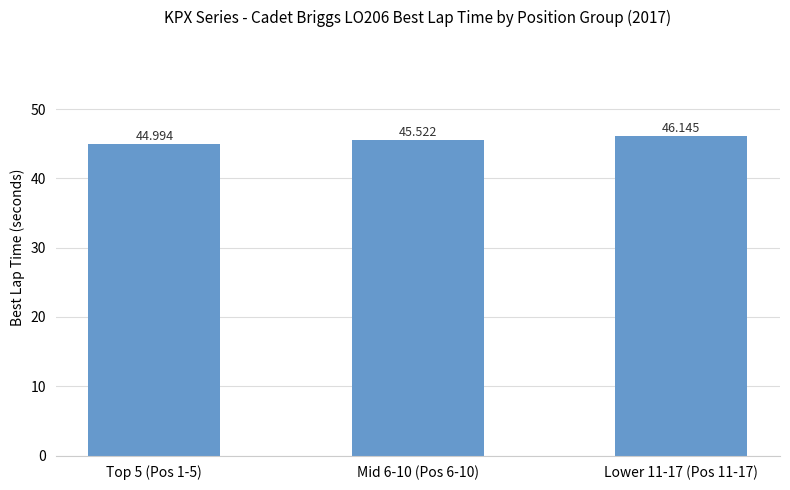

Reading left to right, extract all data points from this chart.

45.0	45.5	46.1